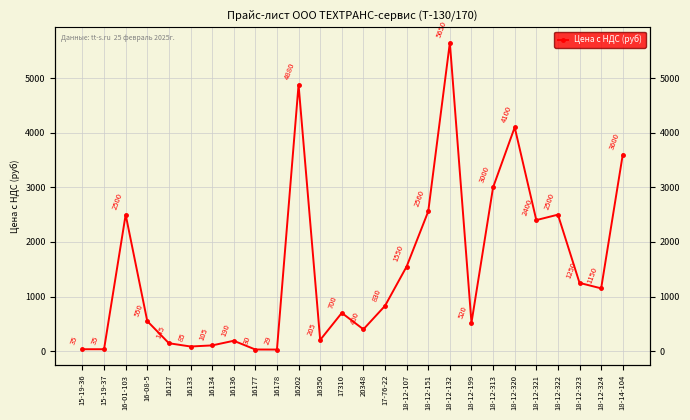

Reading left to right, what are all the values shown in this chart?

35	35	2500	550	145	85	105	190	30	29	4880	205	700	400	830	1550	2560	5650	520	3000	4100	2400	2500	1250	1150	3600